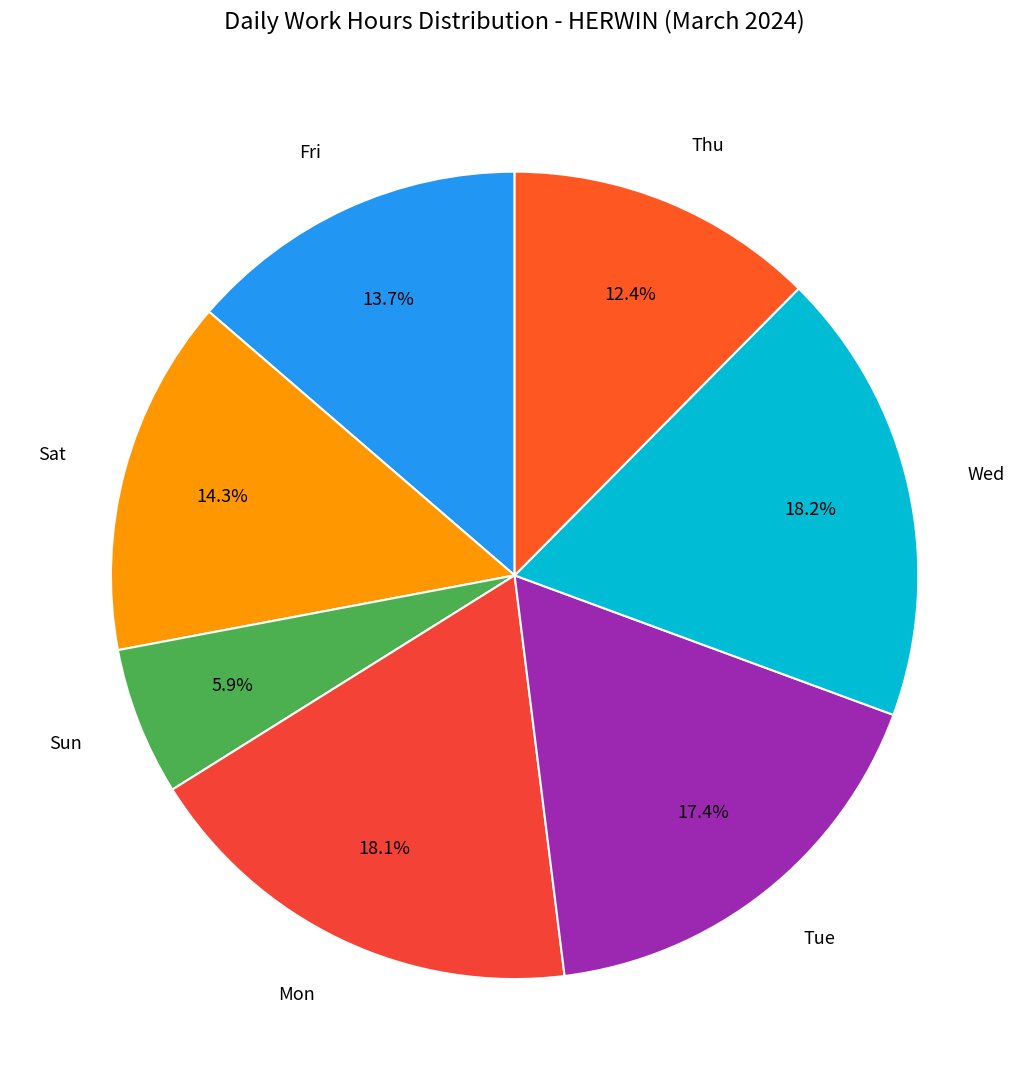

Is there any slice that represents more than half of the pie?

No